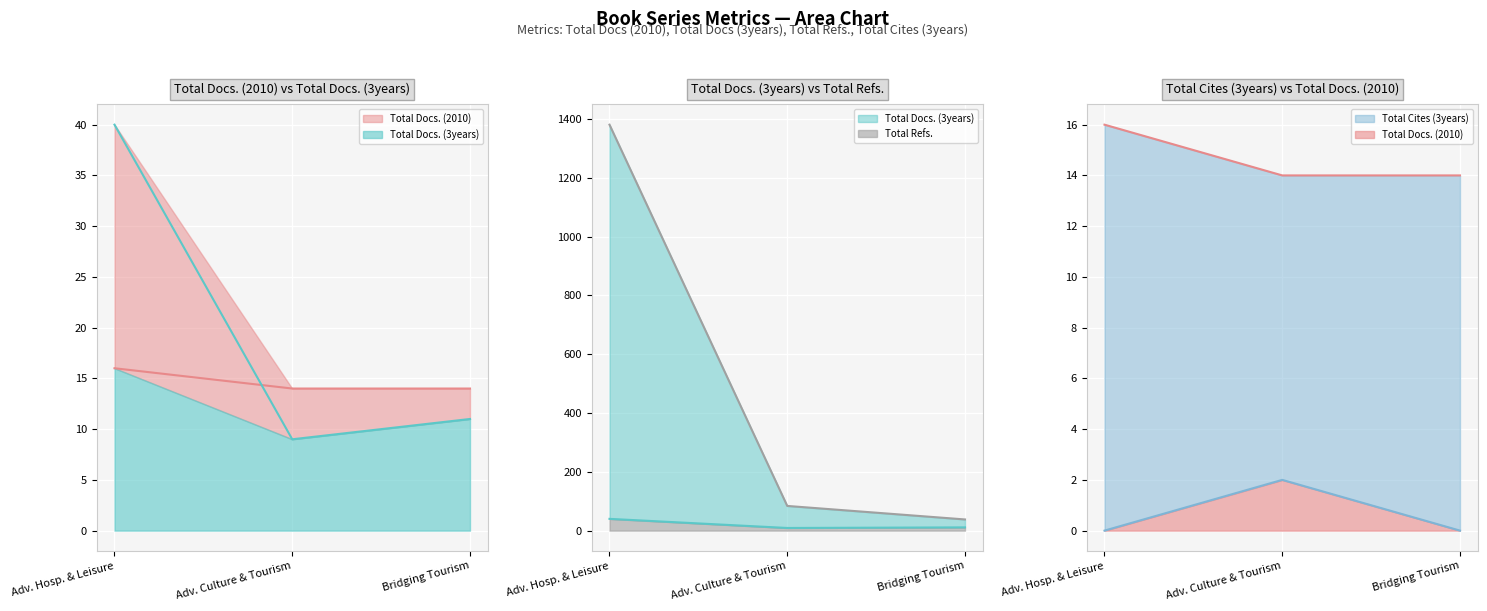

What is the highest value of the Total Docs. (3years) series?

40